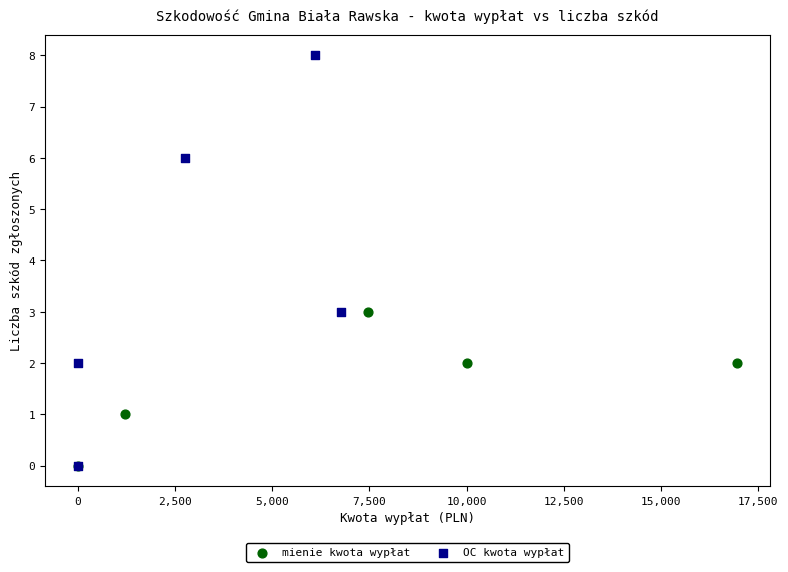

Which series has the widest spread of Y values?

OC kwota wypłat